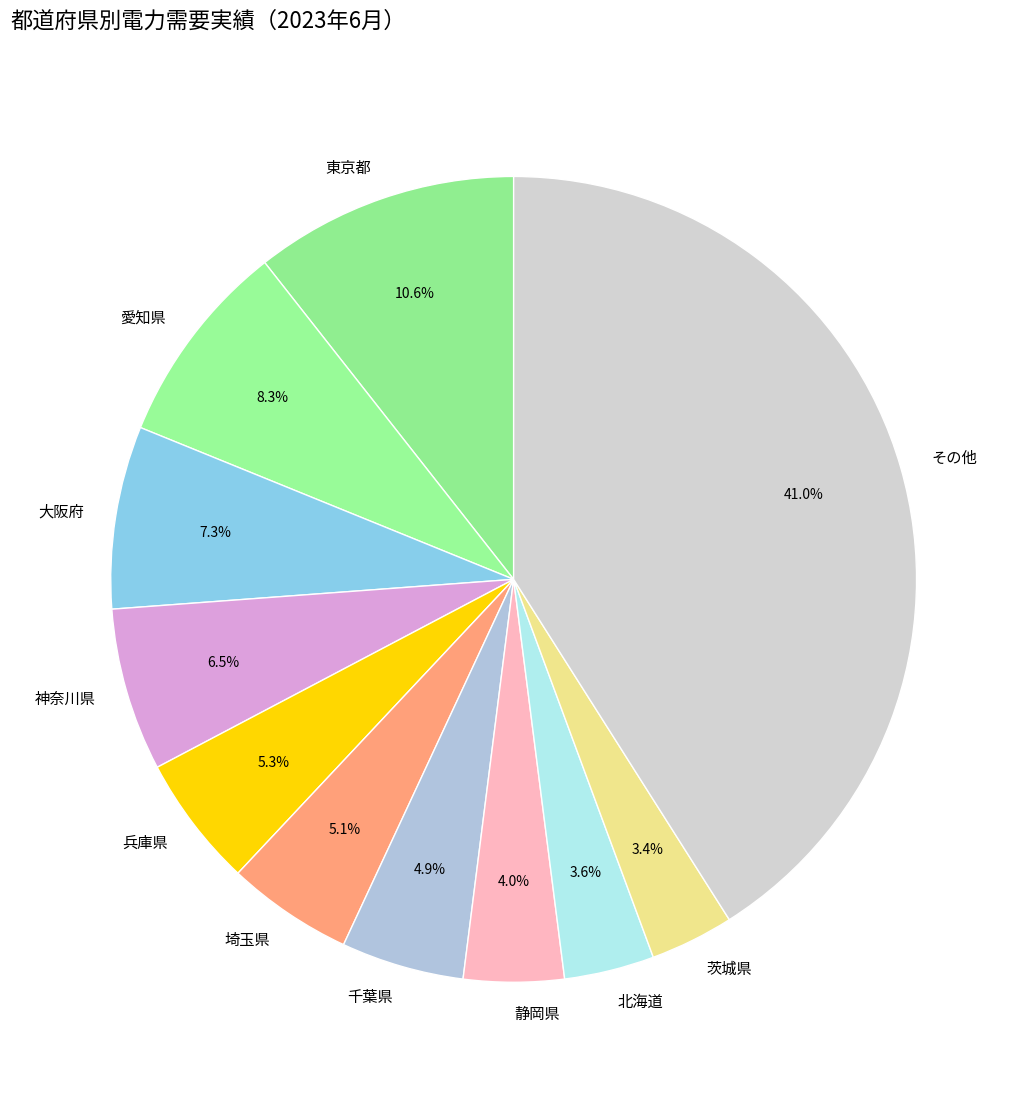

What is the ratio of the value at 兵庫県 to the value at 茨城県?

1.6